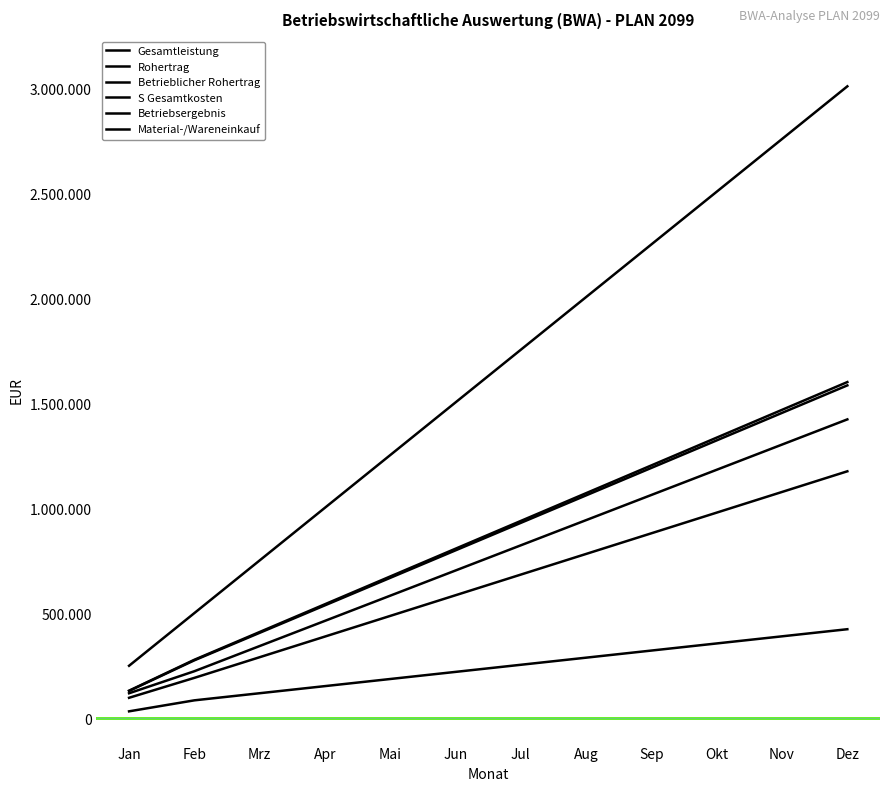

Reading right to left, list all the values displayed in this chart.

Gesamtleistung: 3012000	2761000	2510000	2259000	2008000	1757000	1506000	1255000	1004000	753000	502000	251000
Rohertrag: 1587000	1456000	1325000	1194000	1063000	932000	801000	670000	539000	408000	277000	131000
Betrieblicher Rohertrag: 1602840	1470520	1338200	1205880	1073560	941240	808920	676600	544280	411960	279640	132320
S Gesamtkosten: 1177660	1079230	980800	882370	783940	685510	587080	488650	390220	291790	193360	98430
Betriebsergebnis: 425180	391290	357400	323510	289620	255730	221840	187950	154060	120170	86280	33890
Material-/Wareneinkauf: 1425000	1305000	1185000	1065000	945000	825000	705000	585000	465000	345000	225000	120000